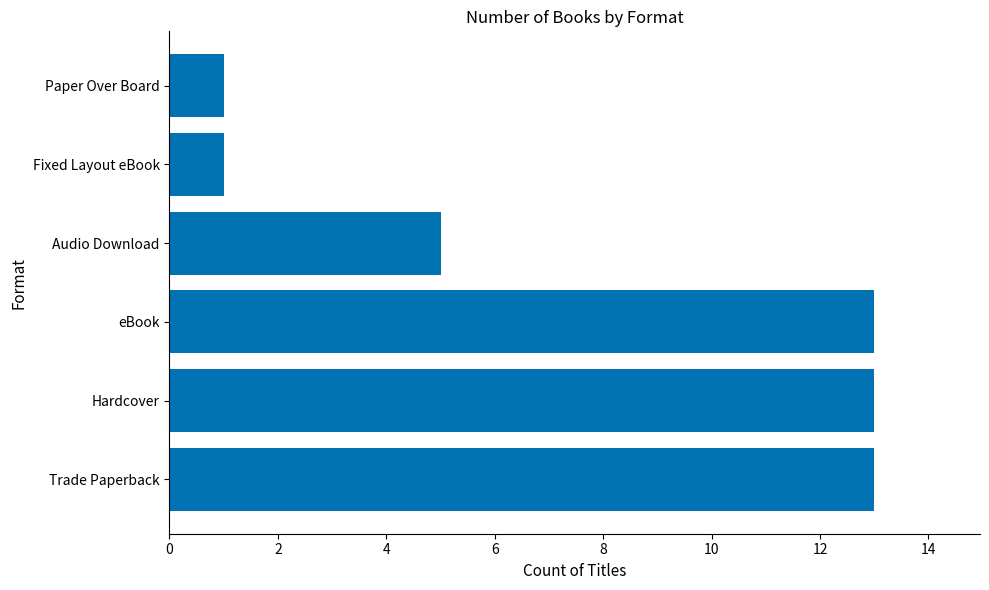

How many bars are there in total?

6